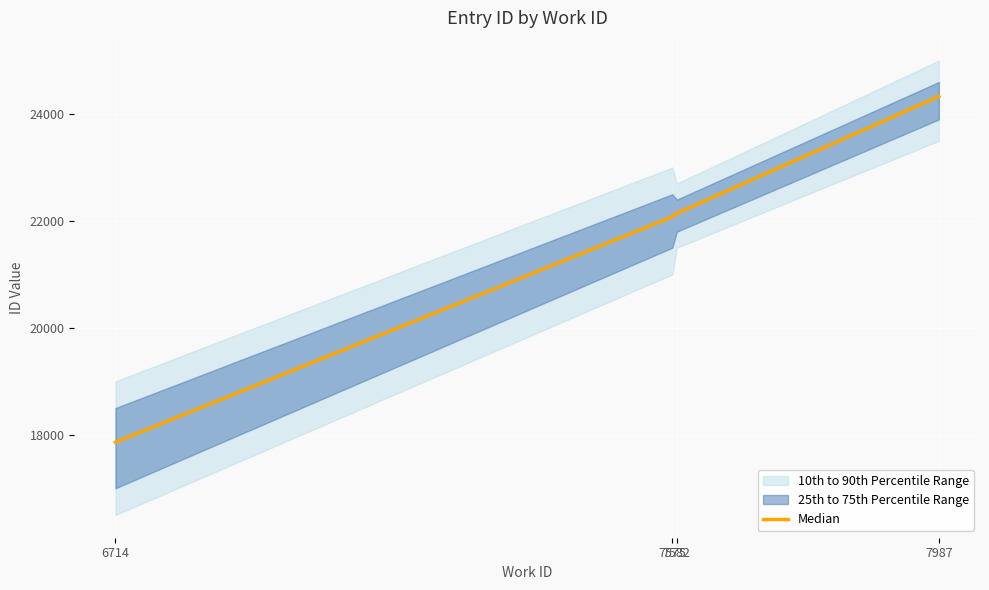

What is the change in value from 7575 to 7987?

+2252.0